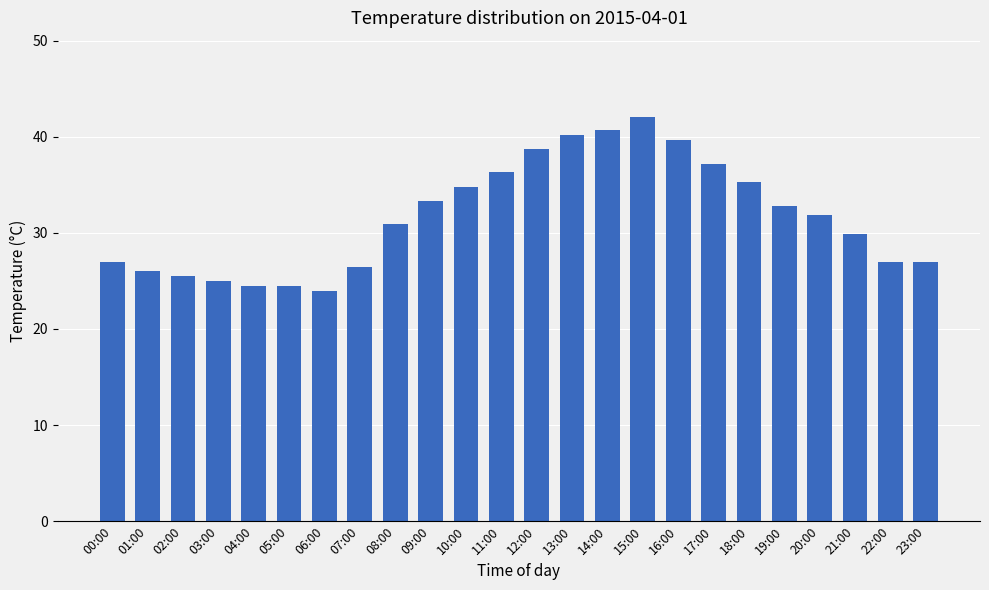

The value at 12:00 is 58.8. True or false?

False